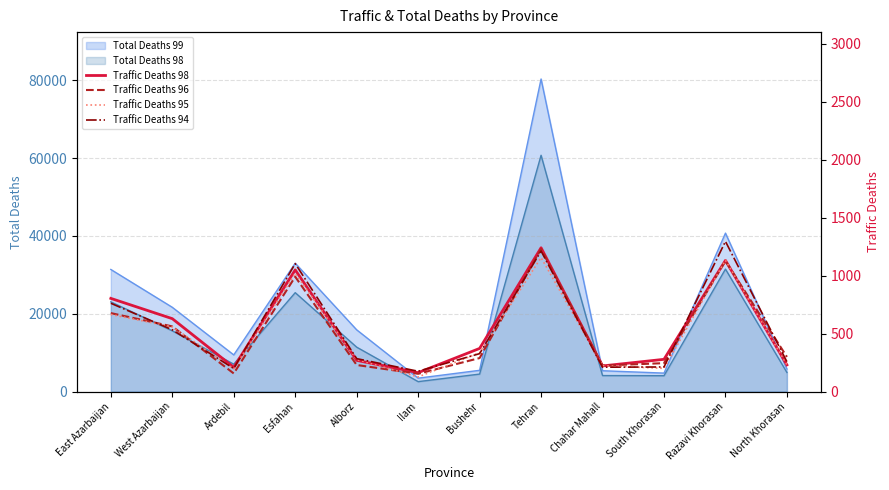

The Total Deaths 98 series shows 5807 at Esfahan. True or false?

False